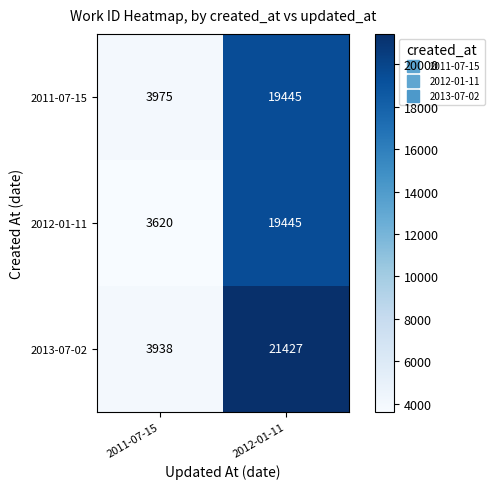

What is the average value of the 2011-07-15 series?

11710